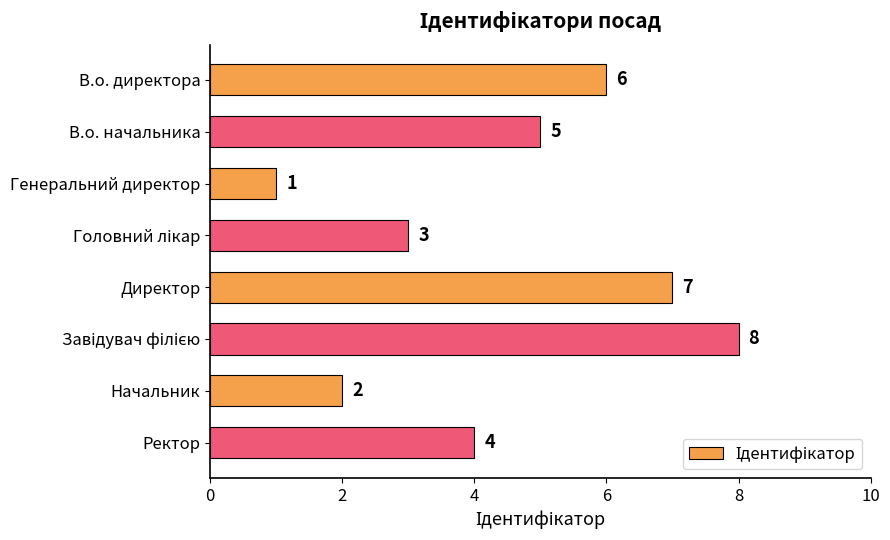

What is the ratio of the value at В.о. начальника to the value at Генеральний директор?

5.0